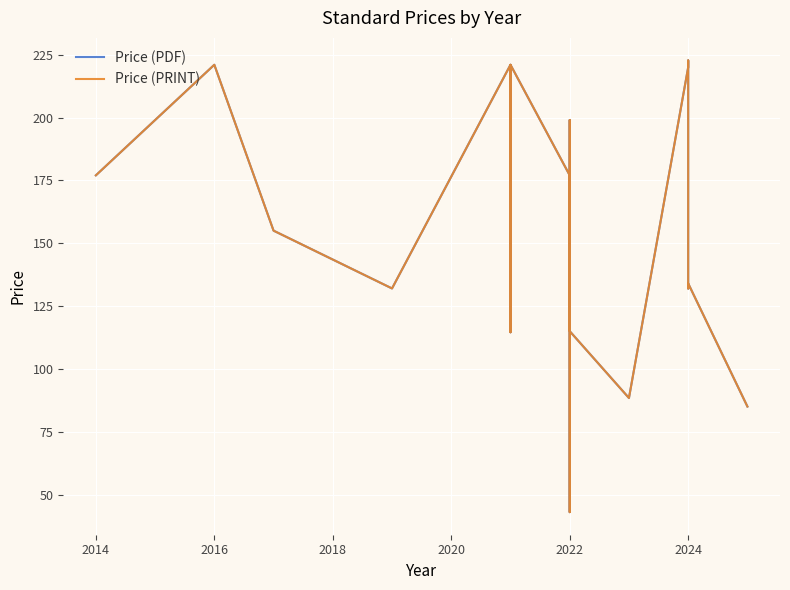

The value of Price (PRINT) at 2024 is 222.7. True or false?

True